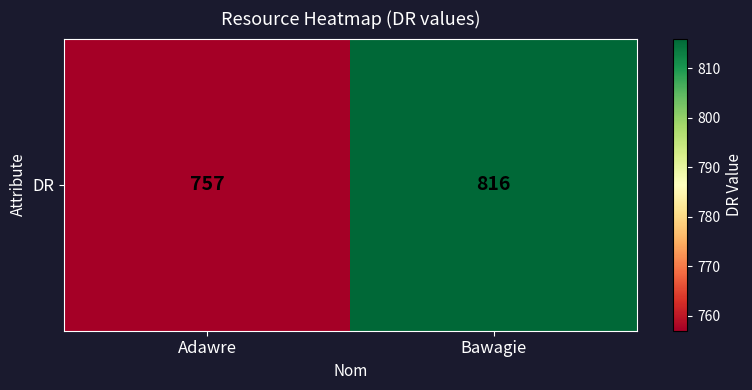

Which category has the highest value across all series?

Bawagie